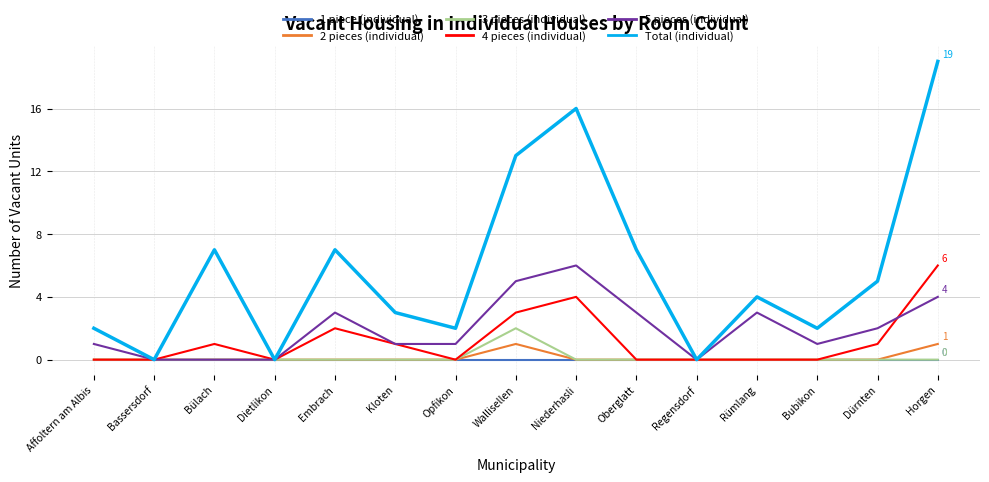

What are all the series names shown in the legend?

1 piece (individual), 2 pieces (individual), 3 pieces (individual), 4 pieces (individual), 5 pieces (individual), Total (individual)